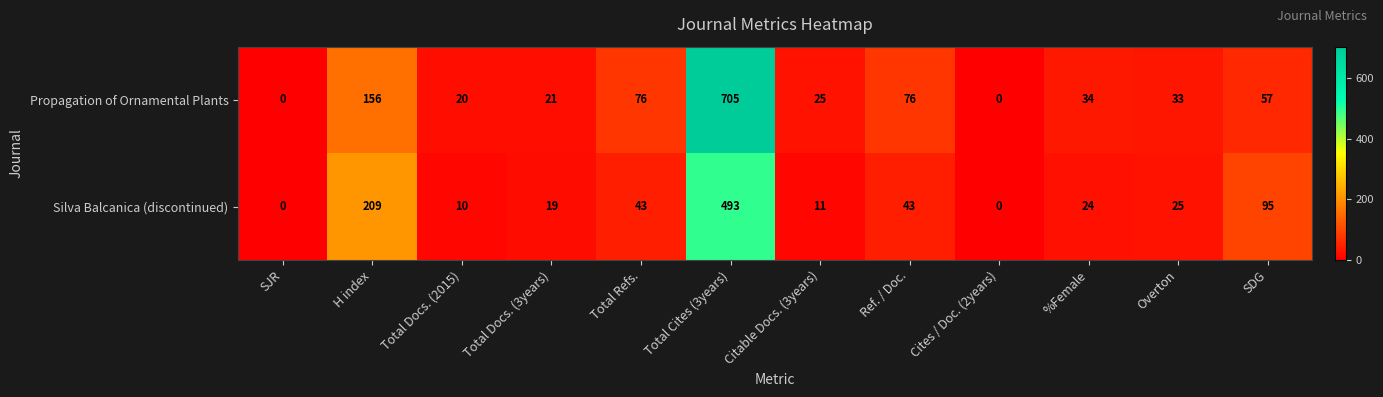

Which label corresponds to the largest value in the chart?

Total Cites (3years)